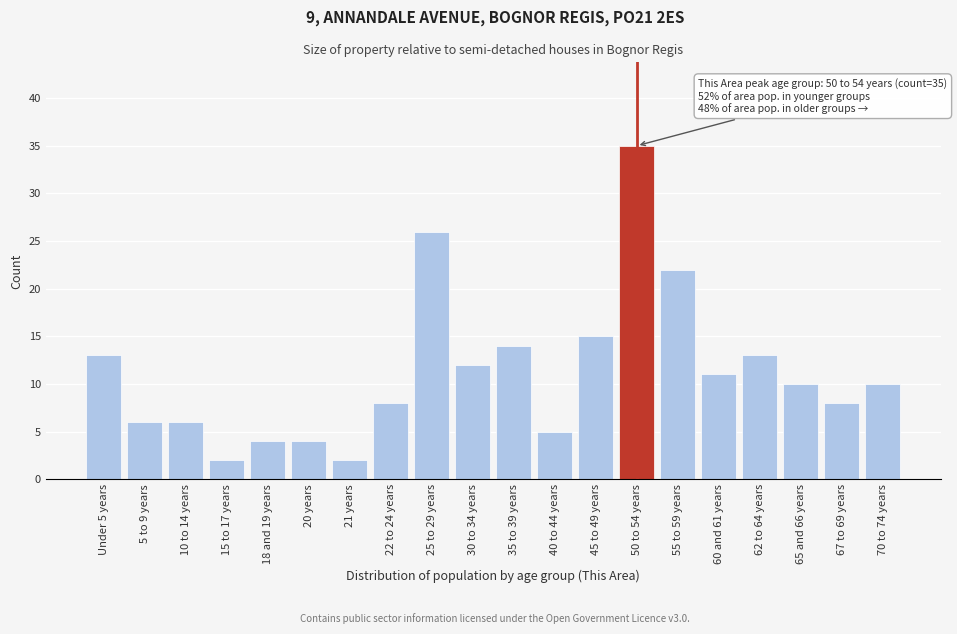

Reading right to left, what are all the values shown in this chart?

70 to 74 years=10	67 to 69 years=8	65 and 66 years=10	62 to 64 years=13	60 and 61 years=11	55 to 59 years=22	50 to 54 years=35	45 to 49 years=15	40 to 44 years=5	35 to 39 years=14	30 to 34 years=12	25 to 29 years=26	22 to 24 years=8	21 years=2	20 years=4	18 and 19 years=4	15 to 17 years=2	10 to 14 years=6	5 to 9 years=6	Under 5 years=13